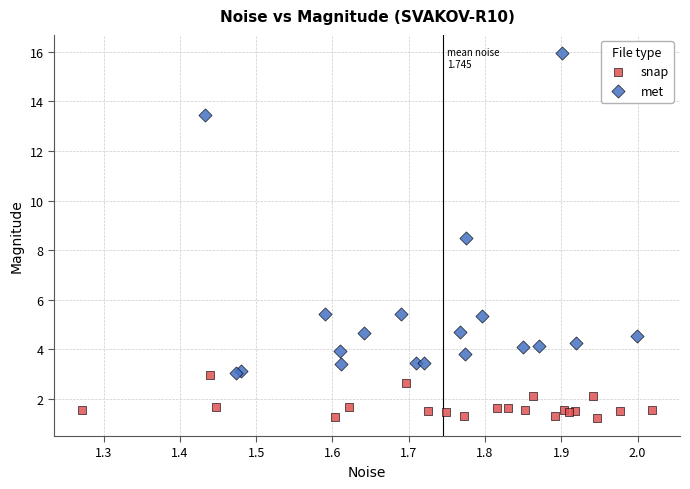

Which series reaches the minimum Y coordinate?

snap